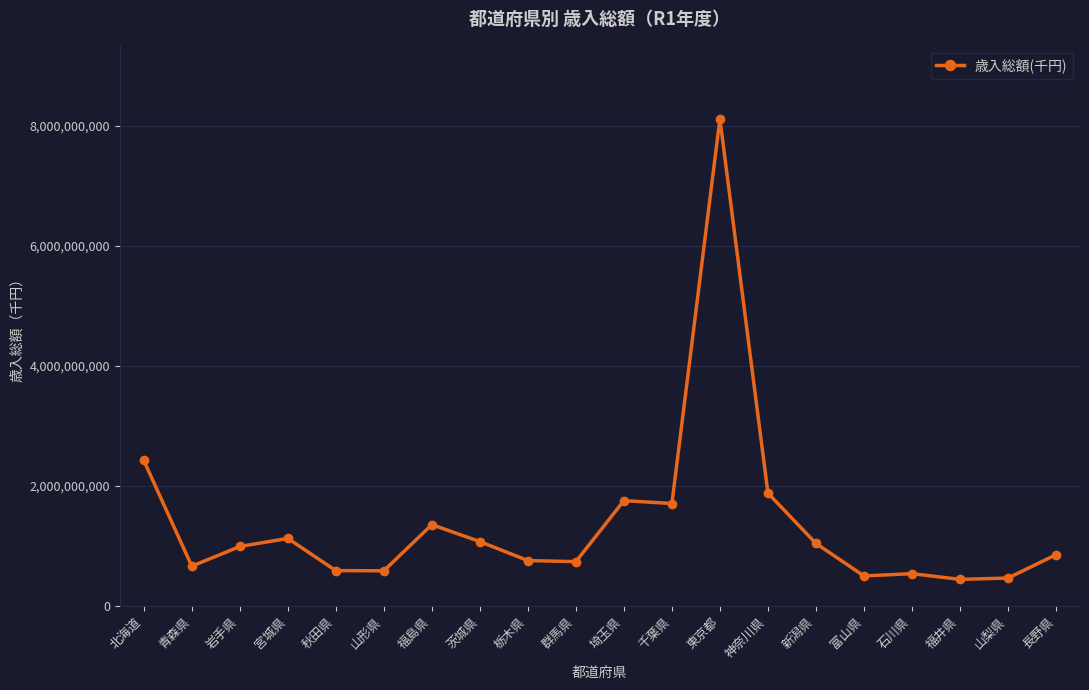

What is the smallest value displayed?

446162997